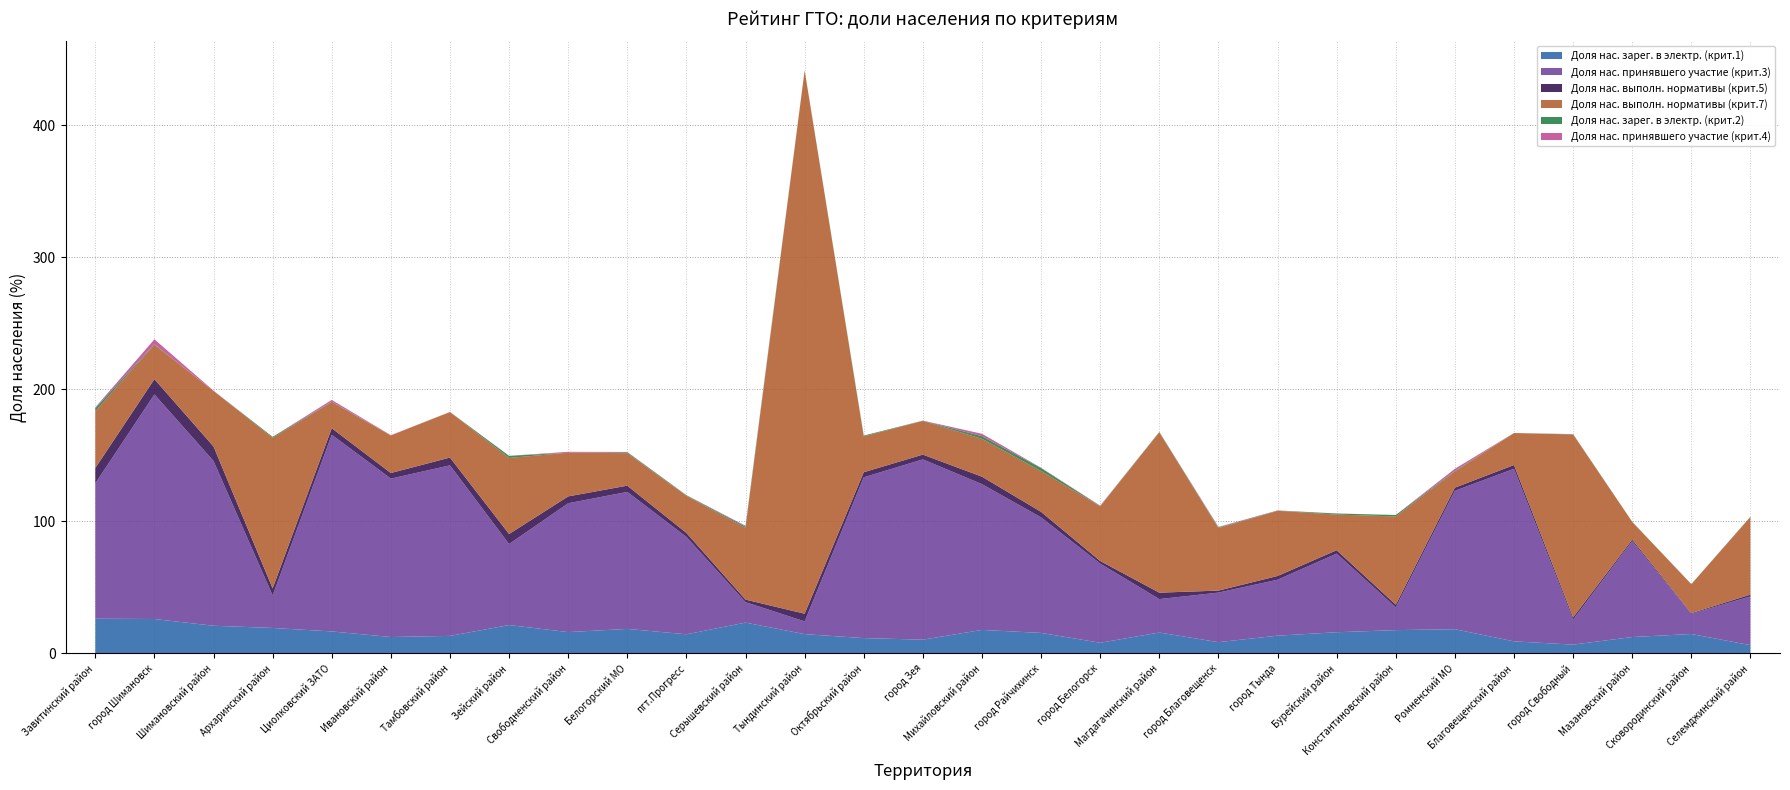

Reading right to left, transcribe all the data shown in this chart.

Доля нас. зарег. в электр. (крит.1): Селемджинский район=6.2	Сковородинский район=14.6	Мазановский район=12.3	город Свободный=6.6	Благовещенский район=9.1	Ромненский МО=18.3	Константиновский район=17.6	Бурейский район=16.0	город Тында=13.4	город Благовещенск=8.5	Магдагачинский район=15.8	город Белогорск=8.0	город Райчихинск=15.5	Михайловский район=17.7	город Зея=10.4	Октябрьский район=11.5	Тындинский район=14.5	Серышевский район=23.3	пгт.Прогресс=14.4	Белогорский МО=18.5	Свободненский район=16.1	Зейский район=21.4	Тамбовский район=13.2	Ивановский район=12.4	Циолковский ЗАТО=16.6	Архаринский район=19.2	Шимановский район=20.9	город Шимановск=26.0	Завитинский район=26.2
Доля нас. принявшего участие (крит.3): Селемджинский район=37.0	Сковородинский район=15.3	Мазановский район=72.7	город Свободный=18.9	Благовещенский район=130.8	Ромненский МО=104.9	Константиновский район=17.3	Бурейский район=59.6	город Тында=42.4	город Благовещенск=37.6	Магдагачинский район=25.3	город Белогорск=60.0	город Райчихинск=87.5	Михайловский район=110.5	город Зея=136.6	Октябрьский район=121.8	Тындинский район=9.7	Серышевский район=15.5	пгт.Прогресс=73.8	Белогорский МО=103.8	Свободненский район=97.6	Зейский район=61.4	Тамбовский район=129.2	Ивановский район=120.0	Циолковский ЗАТО=149.0	Архаринский район=24.6	Шимановский район=124.9	город Шимановск=170.2	Завитинский район=102.6
Доля нас. выполн. нормативы (крит.5): Селемджинский район=1.3	Сковородинский район=0.5	Мазановский район=1.2	город Свободный=1.7	Благовещенский район=2.9	Ромненский МО=2.3	Константиновский район=2.0	Бурейский район=2.6	город Тында=2.8	город Благовещенск=1.5	Магдагачинский район=4.9	город Белогорск=2.0	город Райчихинск=4.2	Михайловский район=5.6	город Зея=3.6	Октябрьский район=3.8	Тындинский район=5.8	Серышевский район=2.0	пгт.Прогресс=3.0	Белогорский МО=4.7	Свободненский район=5.2	Зейский район=7.6	Тамбовский район=5.9	Ивановский район=4.2	Циолковский ЗАТО=4.9	Архаринский район=5.4	Шимановский район=11.0	город Шимановск=11.6	Завитинский район=11.6
Доля нас. выполн. нормативы (крит.7): Селемджинский район=58.8	Сковородинский район=21.9	Мазановский район=13.4	город Свободный=138.6	Благовещенский район=24.2	Ромненский МО=12.2	Константиновский район=66.9	Бурейский район=27.0	город Тында=49.4	город Благовещенск=47.3	Магдагачинский район=121.5	город Белогорск=41.4	город Райчихинск=30.9	Михайловский район=28.7	город Зея=25.5	Октябрьский район=27.1	Тындинский район=411.6	Серышевский район=54.3	пгт.Прогресс=28.1	Белогорский МО=24.6	Свободненский район=33.1	Зейский район=57.6	Тамбовский район=34.5	Ивановский район=28.5	Циолковский ЗАТО=19.9	Архаринский район=114.1	Шимановский район=42.1	город Шимановск=26.1	Завитинский район=43.0
Доля нас. зарег. в электр. (крит.2): Селемджинский район=0.1	Сковородинский район=0.2	Мазановский район=0.1	город Свободный=0.2	Благовещенский район=0.0	Ромненский МО=0.5	Константиновский район=1.1	Бурейский район=0.8	город Тында=0.2	город Благовещенск=0.5	Магдагачинский район=0.3	город Белогорск=0.2	город Райчихинск=2.3	Михайловский район=2.0	город Зея=0.1	Октябрьский район=0.6	Тындинский район=0.2	Серышевский район=1.1	пгт.Прогресс=0.4	Белогорский МО=0.6	Свободненский район=0.0	Зейский район=1.6	Тамбовский район=0.0	Ивановский район=0.0	Циолковский ЗАТО=0.3	Архаринский район=0.8	Шимановский район=0.0	город Шимановск=0.4	Завитинский район=2.2
Доля нас. принявшего участие (крит.4): Селемджинский район=0.1	Сковородинский район=0.0	Мазановский район=0.0	город Свободный=0.1	Благовещенский район=0.0	Ромненский МО=1.6	Константиновский район=0.0	Бурейский район=0.1	город Тында=0.1	город Благовещенск=0.4	Магдагачинский район=0.0	город Белогорск=0.3	город Райчихинск=0.2	Михайловский район=1.8	город Зея=0.1	Октябрьский район=0.0	Тындинский район=0.0	Серышевский район=0.6	пгт.Прогресс=0.1	Белогорский МО=0.3	Свободненский район=0.7	Зейский район=0.0	Тамбовский район=0.1	Ивановский район=0.2	Циолковский ЗАТО=1.3	Архаринский район=0.0	Шимановский район=0.2	город Шимановск=3.6	Завитинский район=0.7